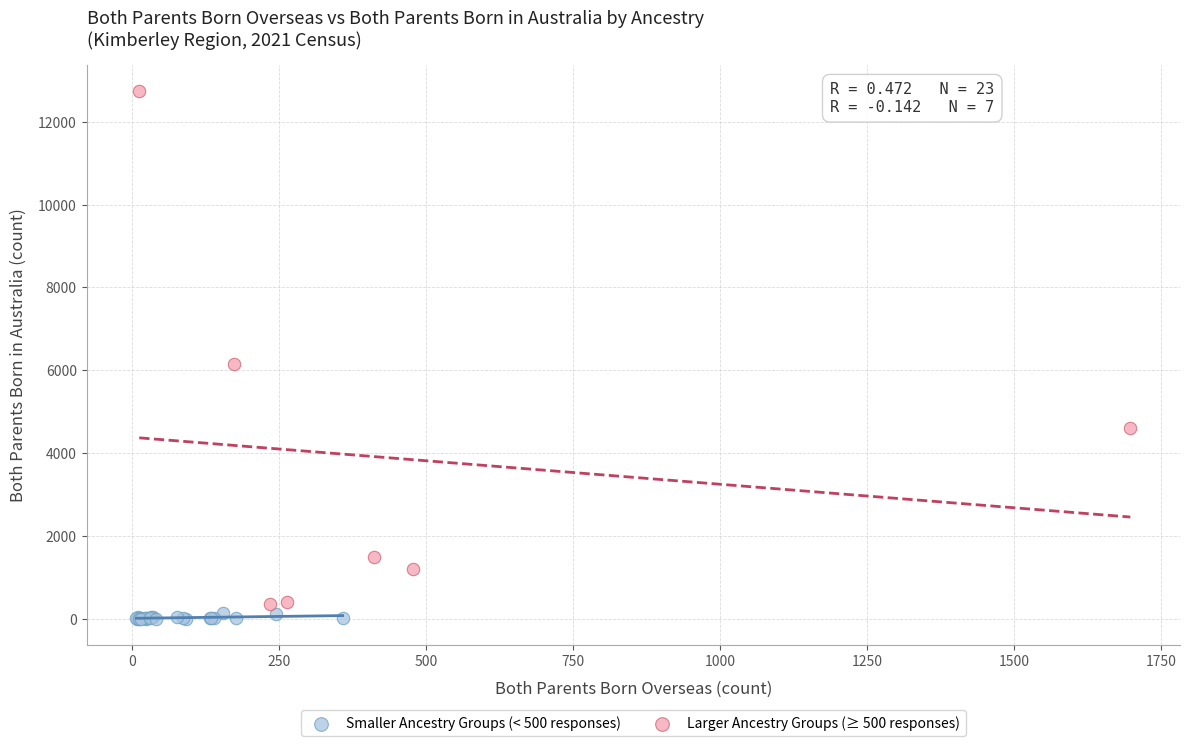

Which series reaches the maximum Y coordinate?

Larger Ancestry Groups (≥ 500 responses)